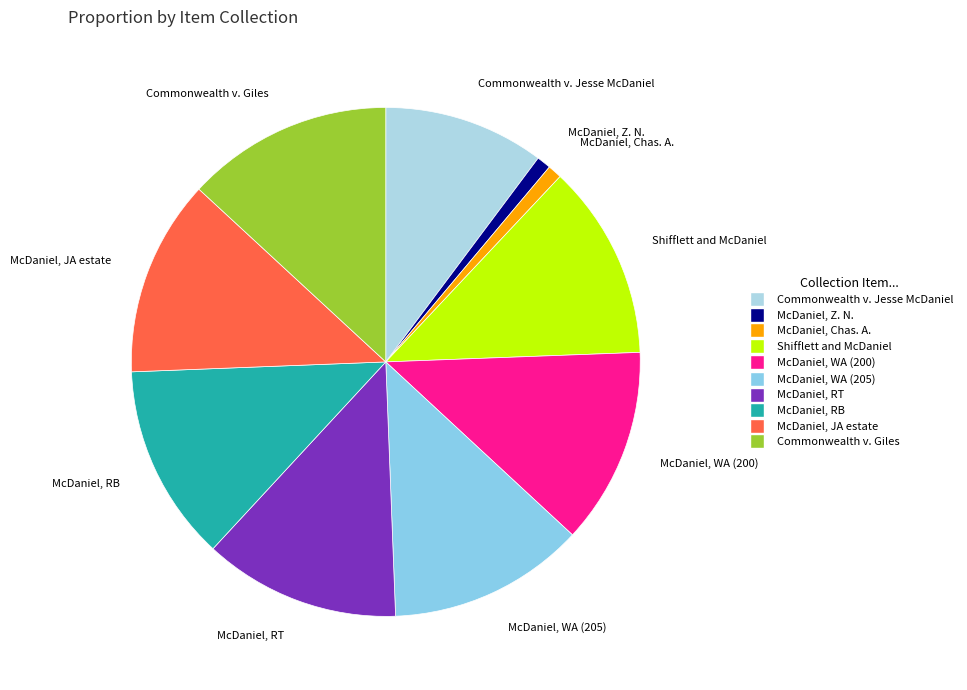

How many slices are in this pie chart?

10